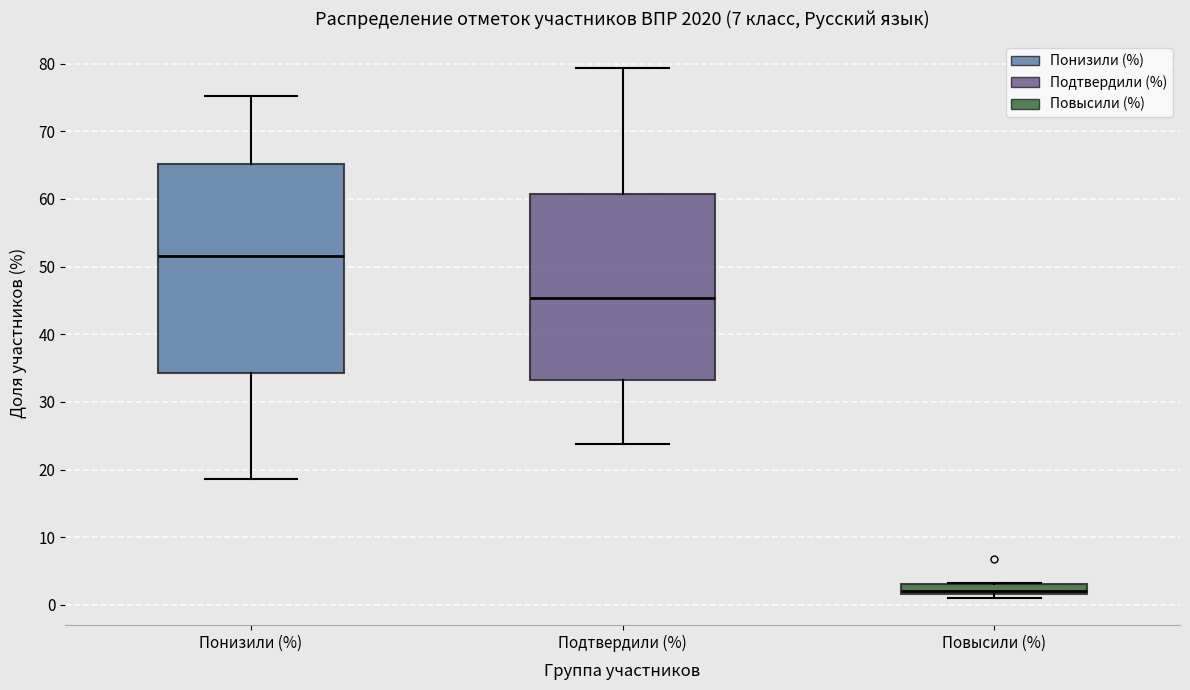

Reading left to right, transcribe this box plot: for each box, give where its median line is, the range the box spans, and where its two whiskers end, as read against the y-axis. The values are not printed on the chart, so give them approximately, as read against the axis.

Понизили (%): median 52, box 34 to 65, whiskers 19 to 75
Подтвердили (%): median 45, box 33 to 61, whiskers 24 to 79
Повысили (%): median 2 (just above the box's lower edge), box 2 to 3, whiskers 1 to 3